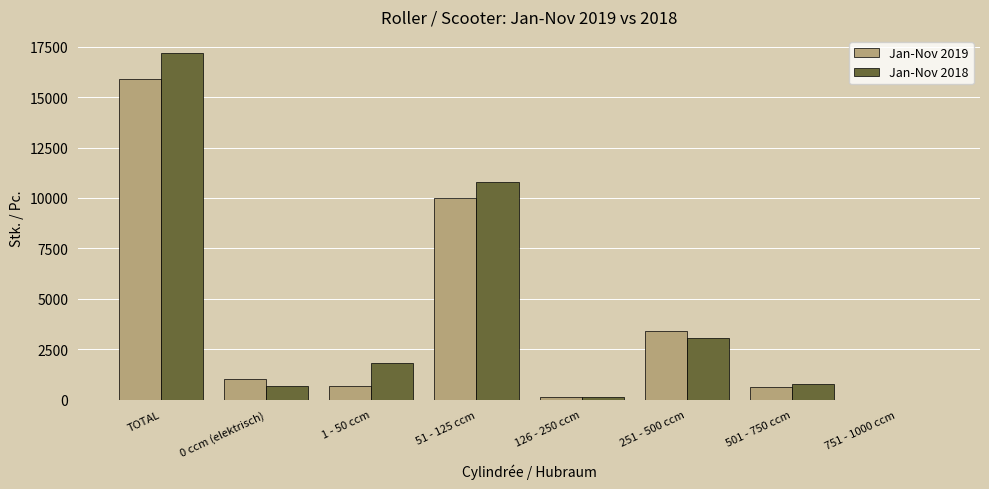

Is it true that Jan-Nov 2018 equals 3036 at 251 - 500 ccm?

True